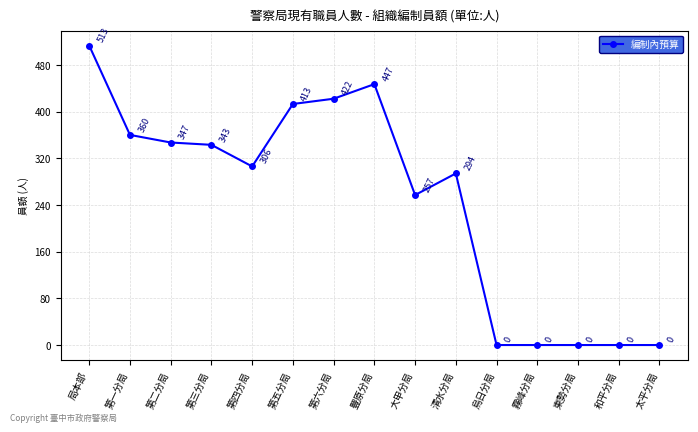

Reading left to right, list all the values displayed in this chart.

513	360	347	343	306	413	422	447	257	294	0	0	0	0	0